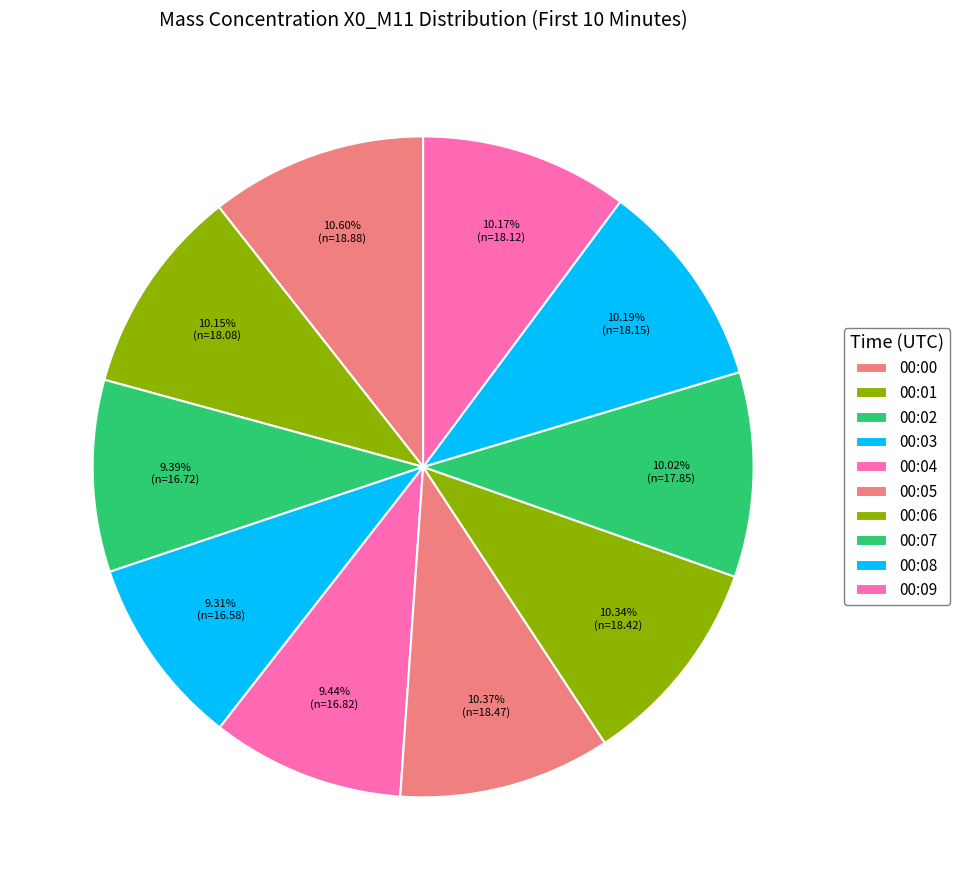

To the nearest percent, what is the average slice percentage?

10%